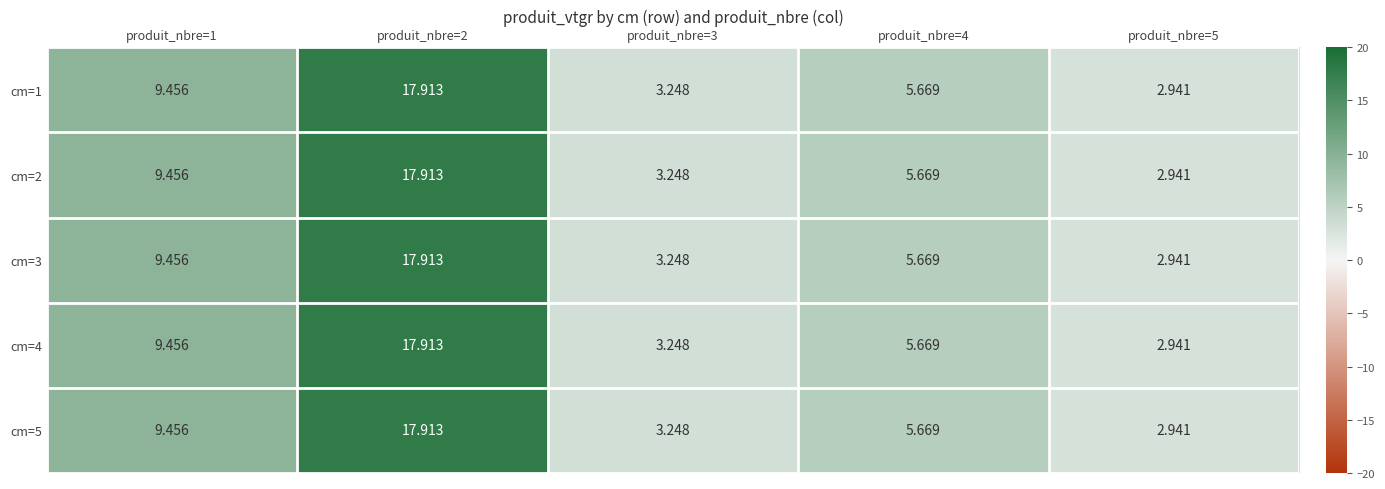

Is the value of cm=5 at produit_nbre=4 greater than the value of cm=2 at produit_nbre=1?

No